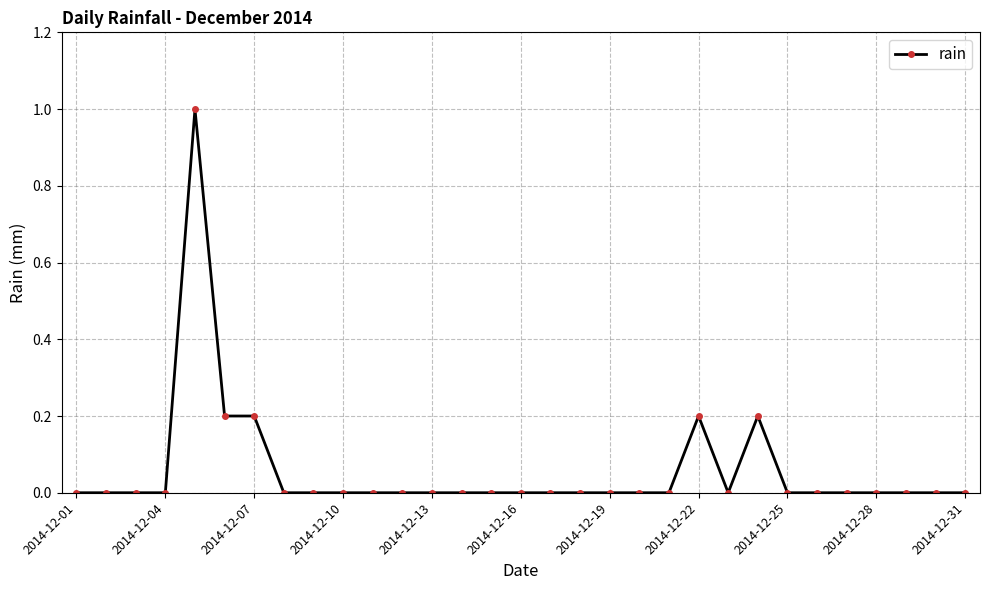

How many lines are shown in the chart?

1